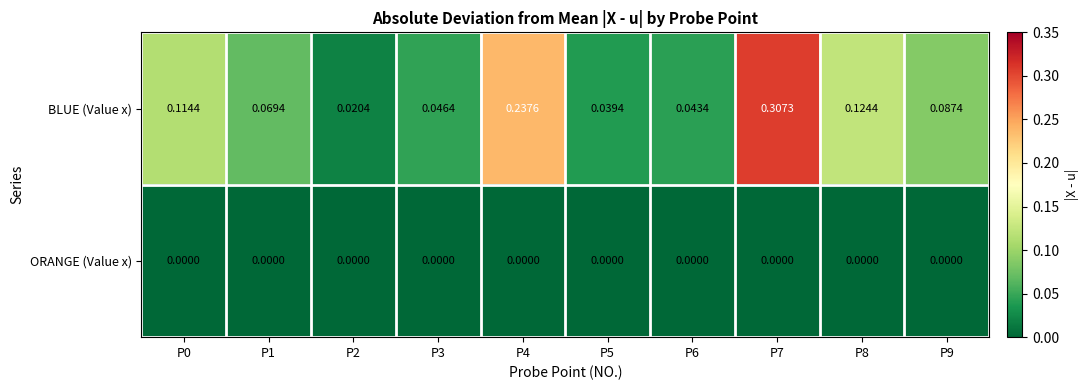

Which series has the widest spread of values?

BLUE (Value x)